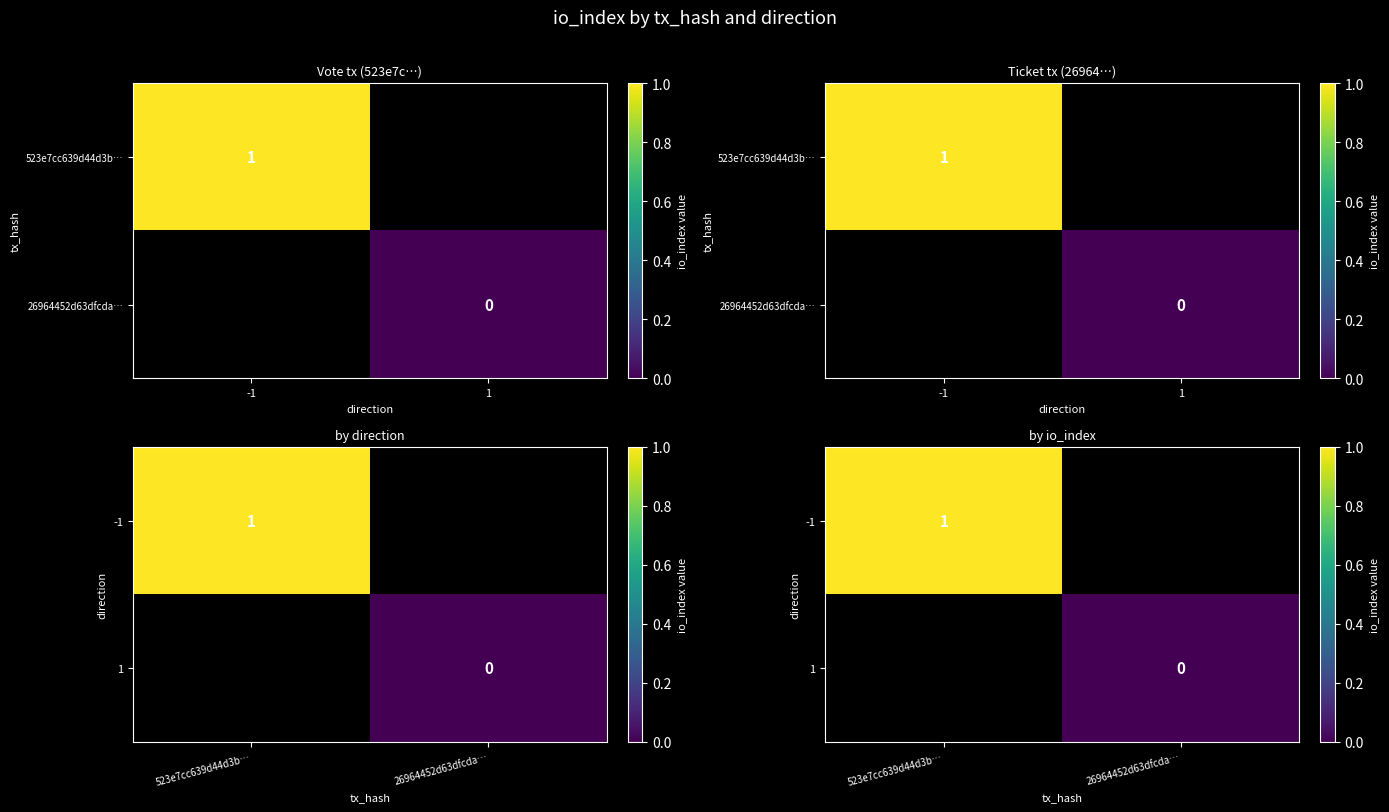

Which label corresponds to the largest value in the chart?

523e7cc639d44d3b…